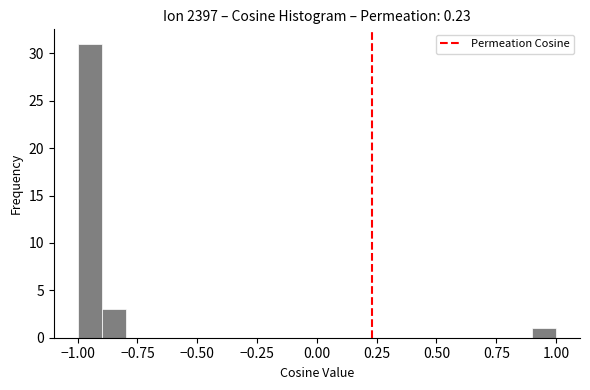

Read against the x-axis, roughly where is the centre of the tallest bar?

-0.95